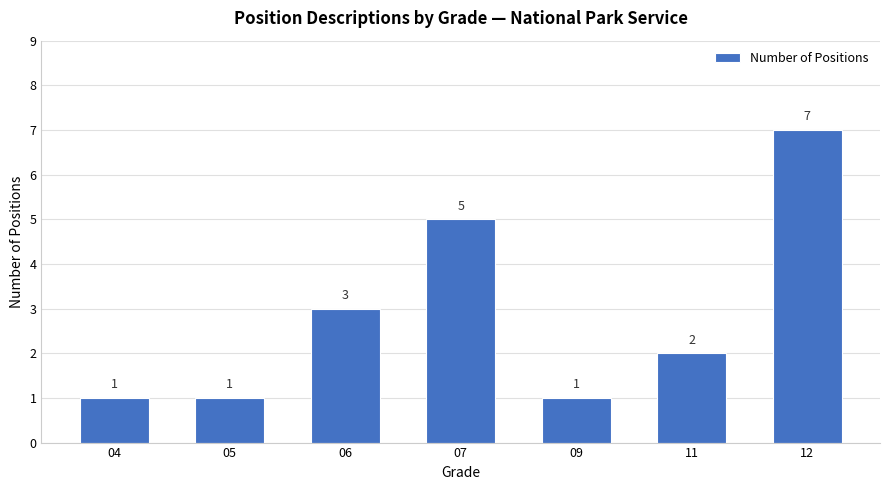

The chart shows a value of 7 at 07. True or false?

False